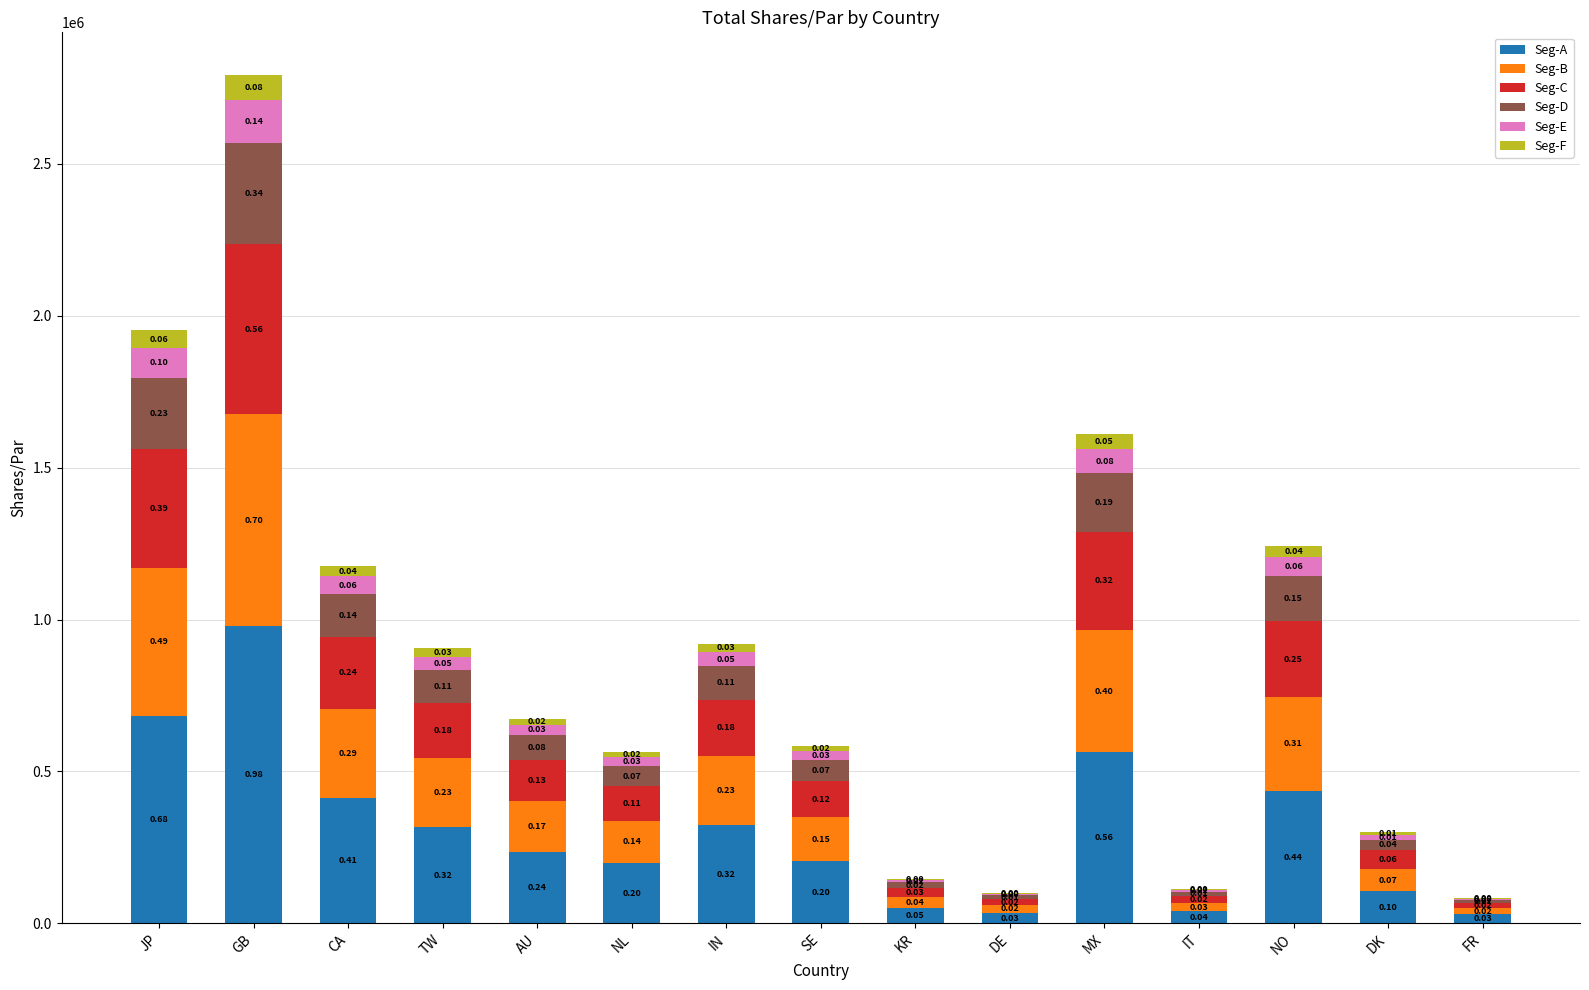

What value does the Seg-B series have at DE?

24917.8